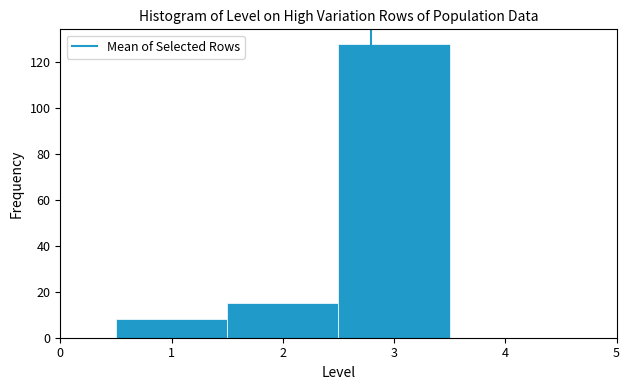

Reading left to right, transcribe this chart: for each bar, give the range it covers on the x-axis and its height. The values are not printed on the chart, so give them approximately, as read against the axis.

0.5 to 1.5: 8
1.5 to 2.5: 16
2.5 to 3.5: 128